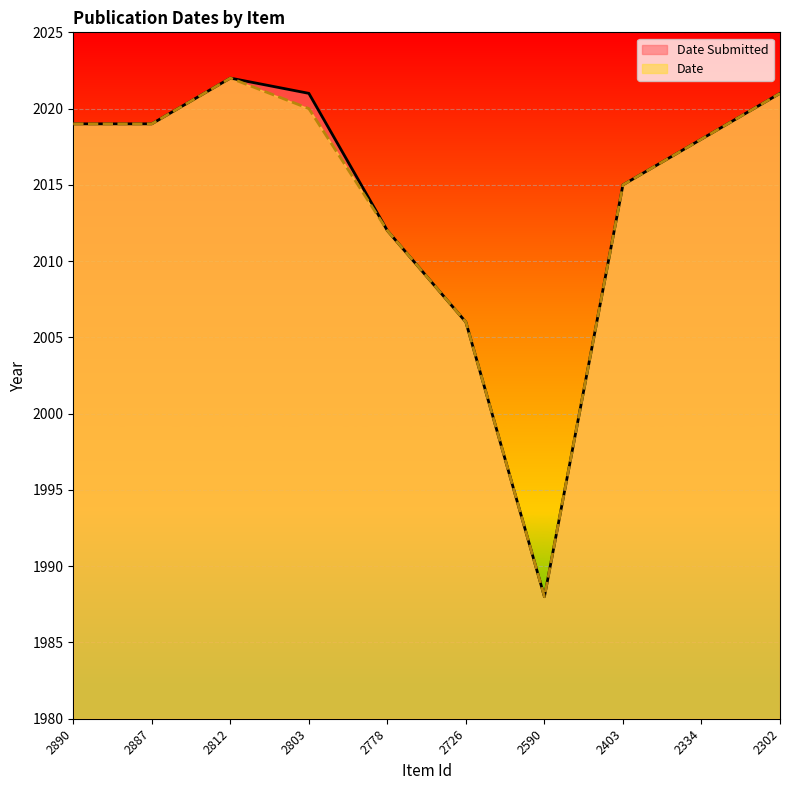

What is the difference between the Date values at 2726 and 2590?

18